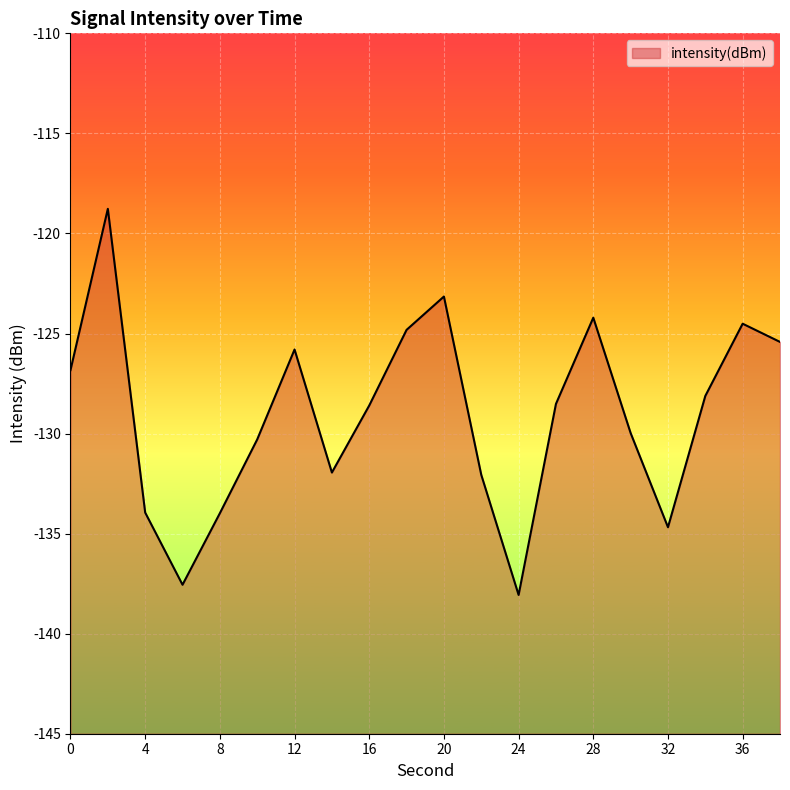

The chart shows a value of -55.6 at 2. True or false?

False